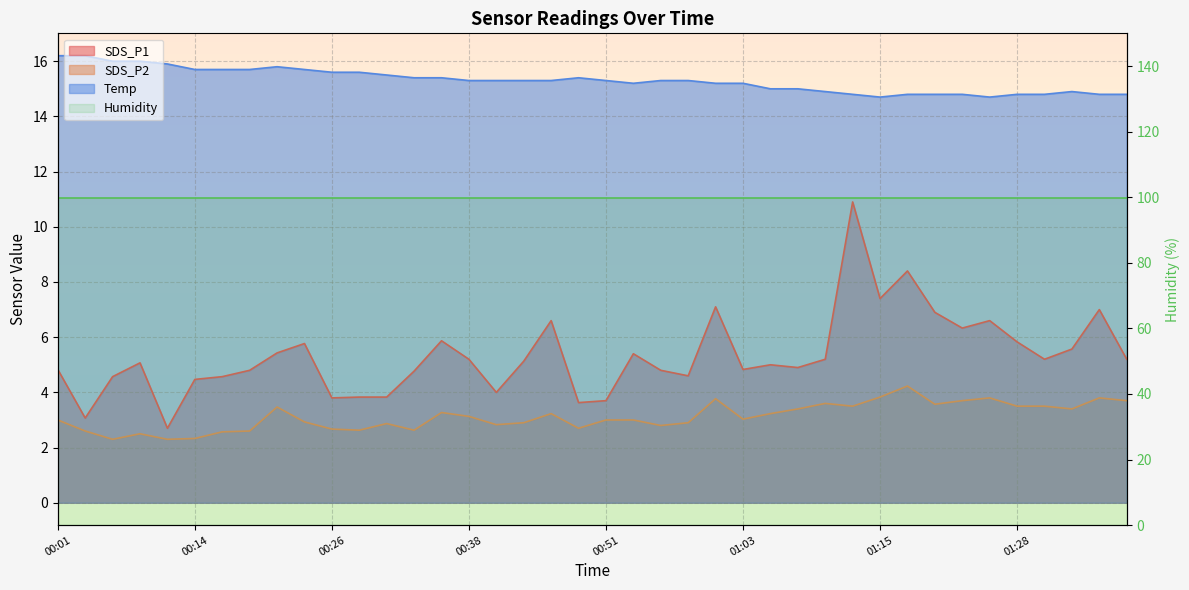

Where is the first local minimum for SDS_P1?

00:04